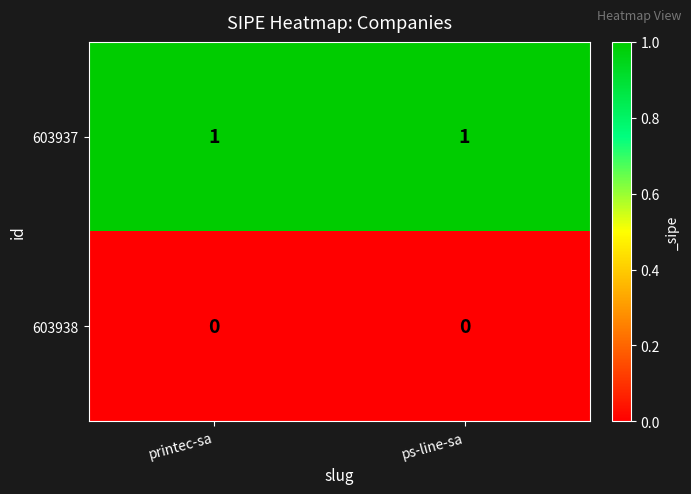

Rank the series by their average value, from lowest to highest.

603938, 603937